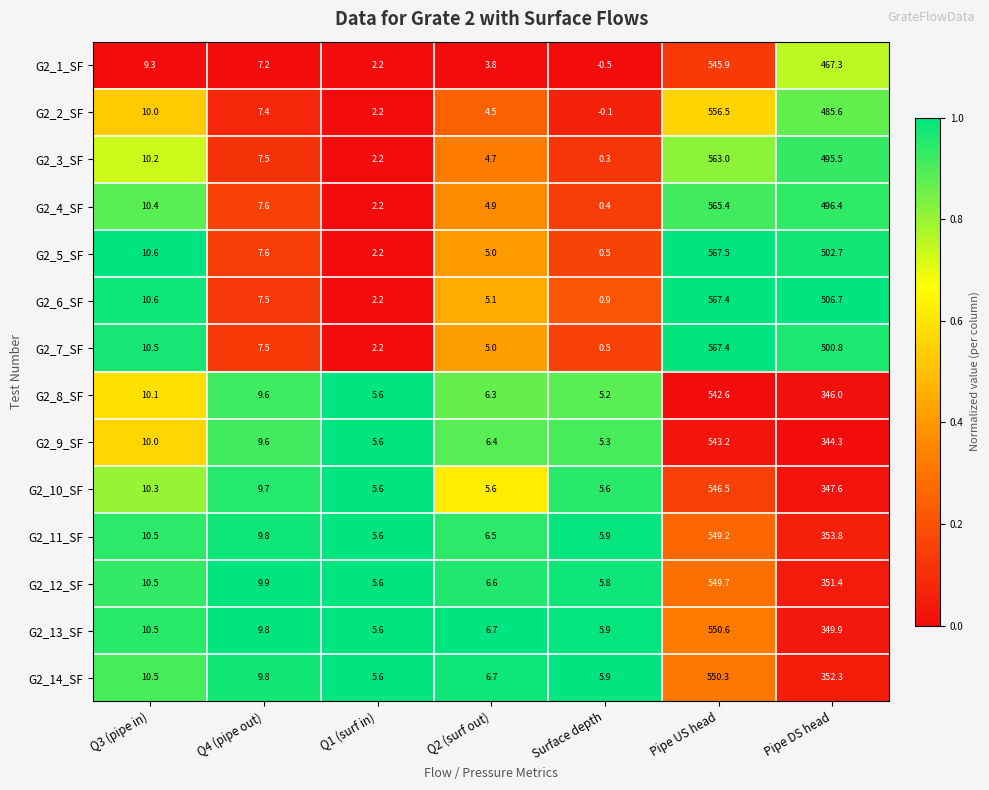

The value of G2_8_SF at Q3 (pipe in) is 10.1. True or false?

True